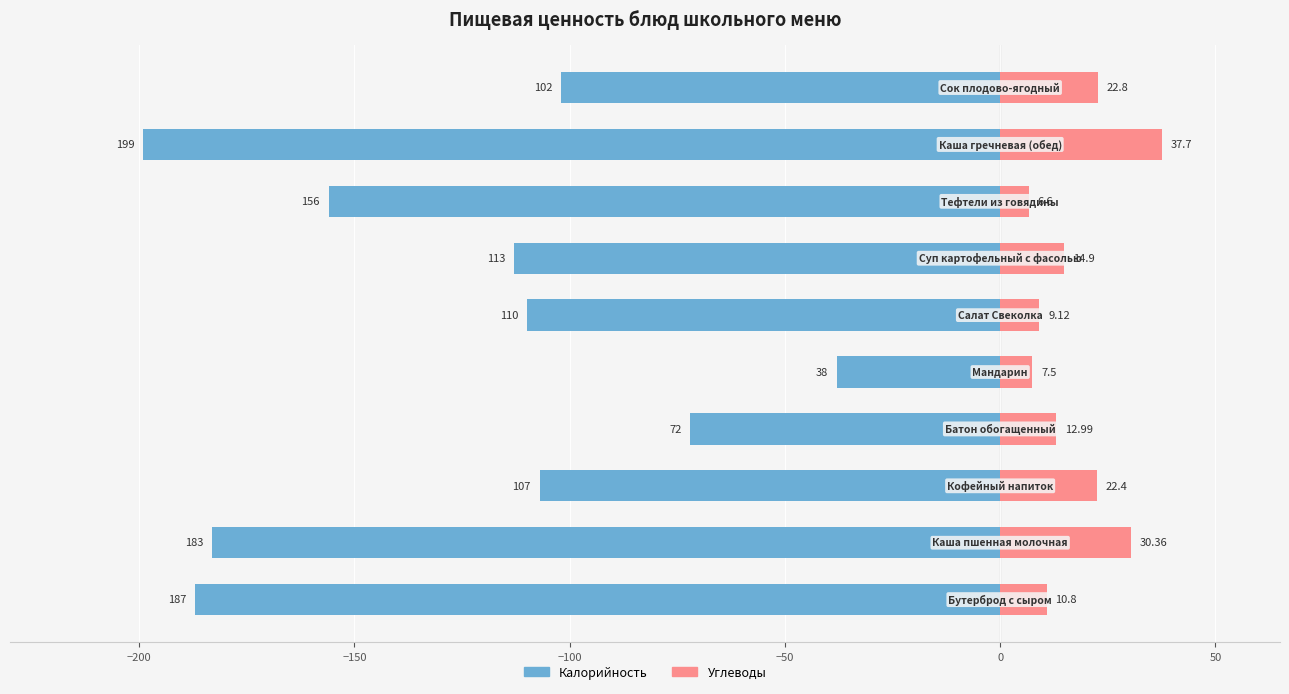

How many data points does each series have?

10